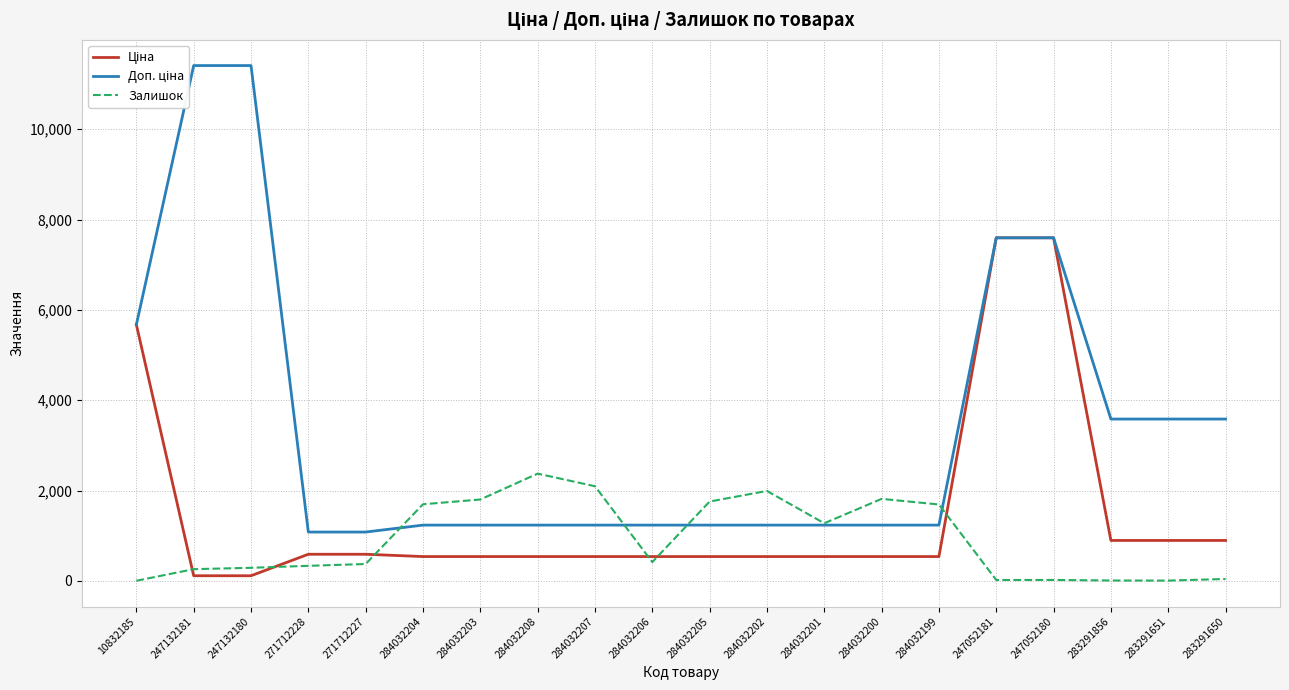

How many intersections are there between Доп. ціна and Залишок?

4